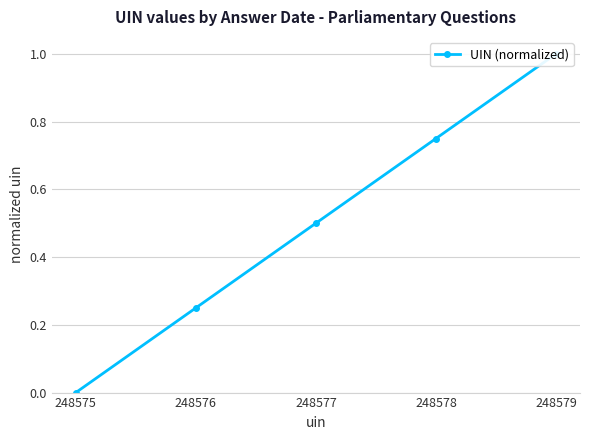

How many positive values are there?

4